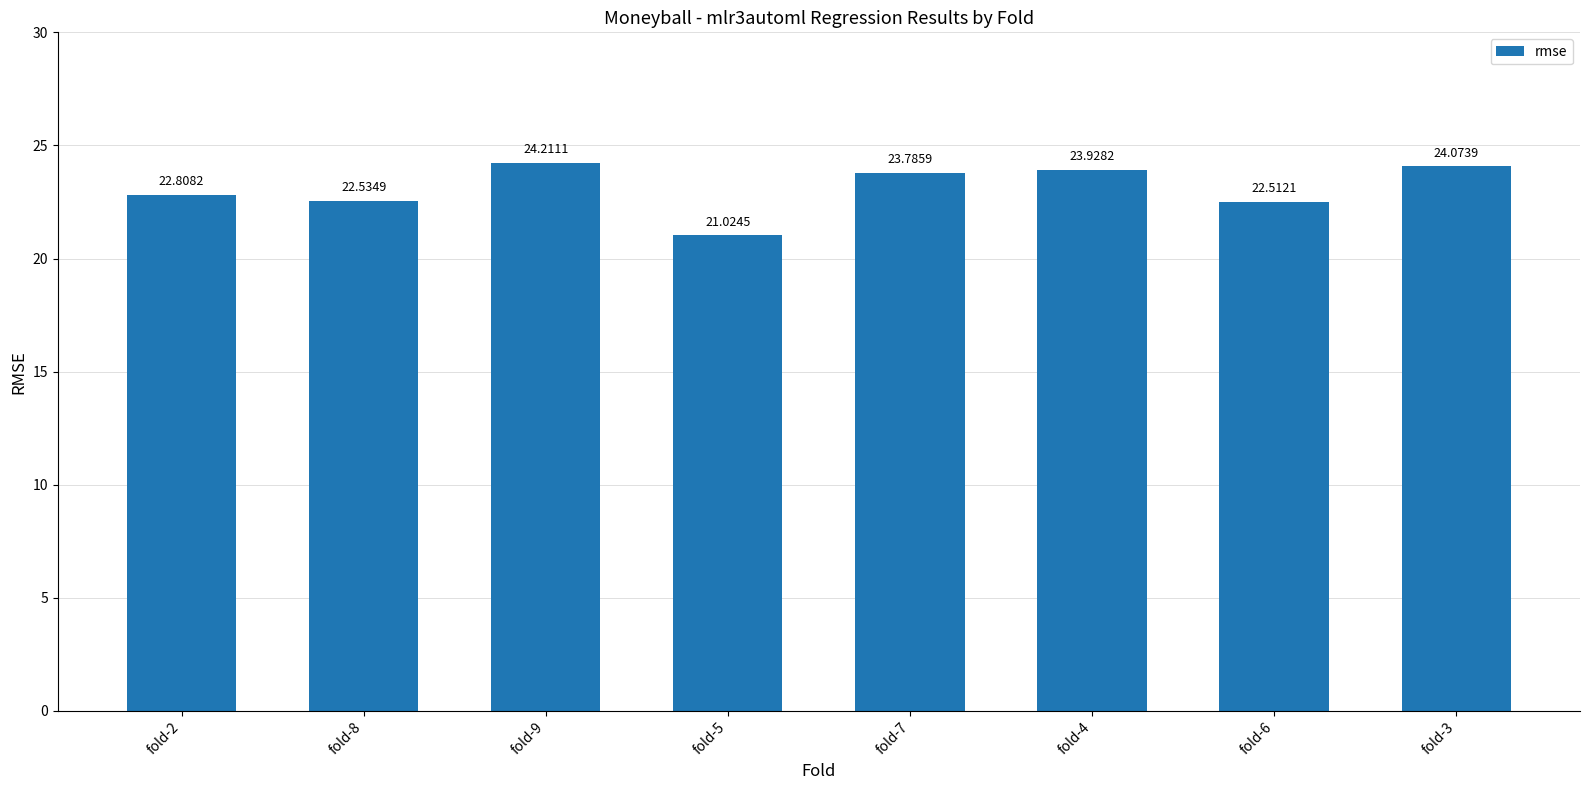

Rank the categories by value from highest to lowest.

fold-9, fold-3, fold-4, fold-7, fold-2, fold-8, fold-6, fold-5